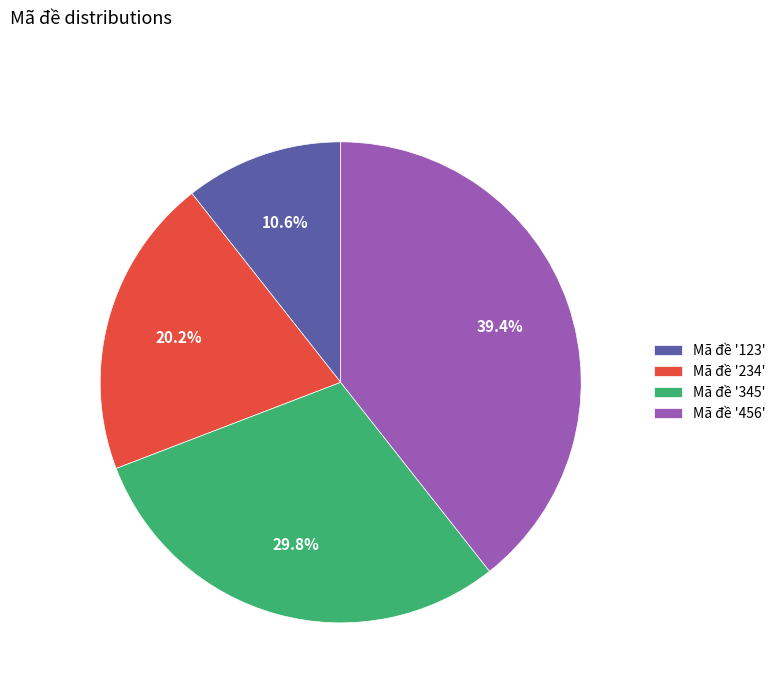

What portion of the pie excludes Mã đề '456'?

60.6%